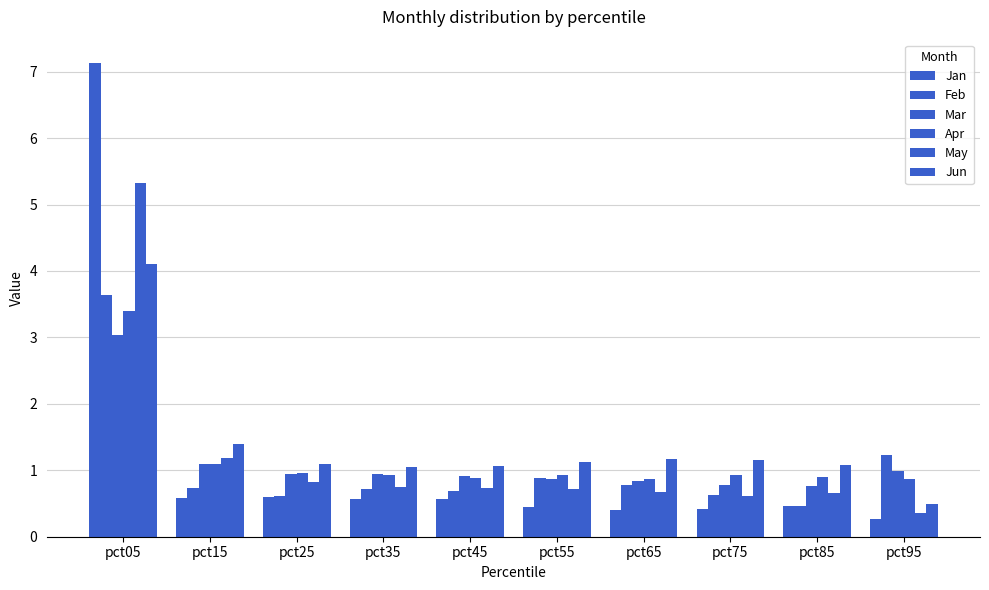

Count the number of data series in this chart.

6